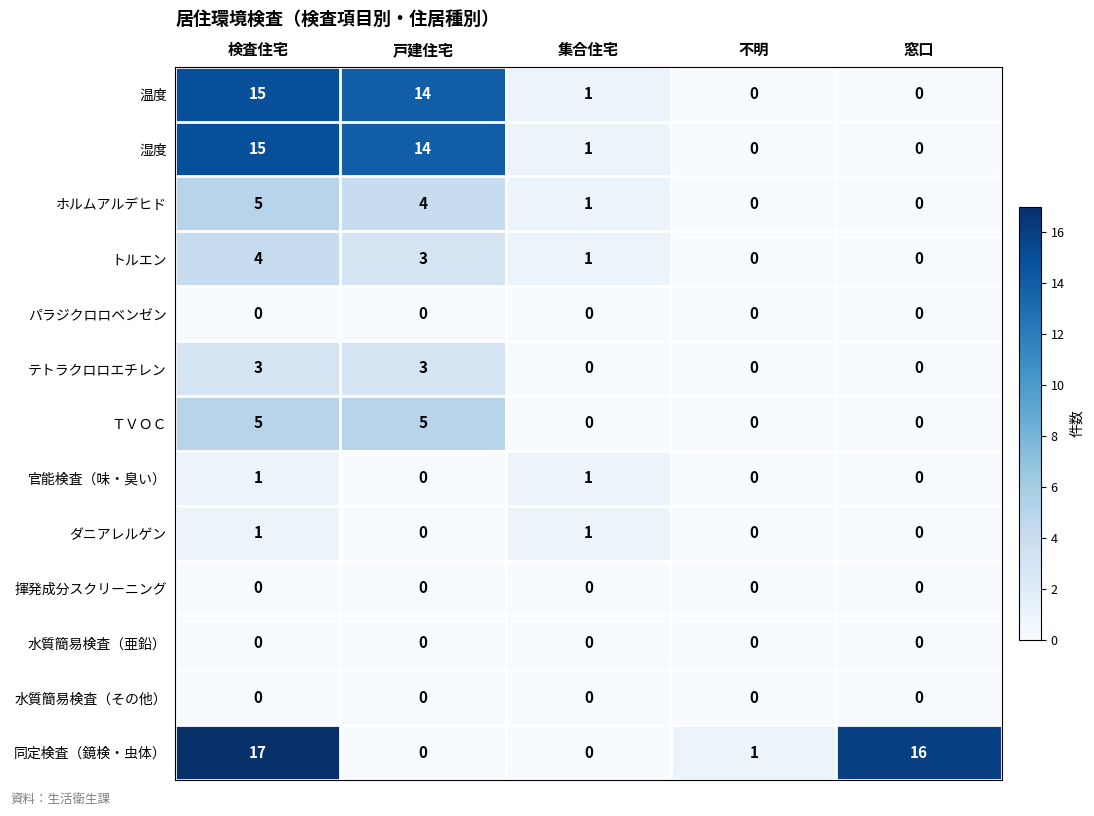

True or false: トルエン has a value of 5 at 戸建住宅.

False